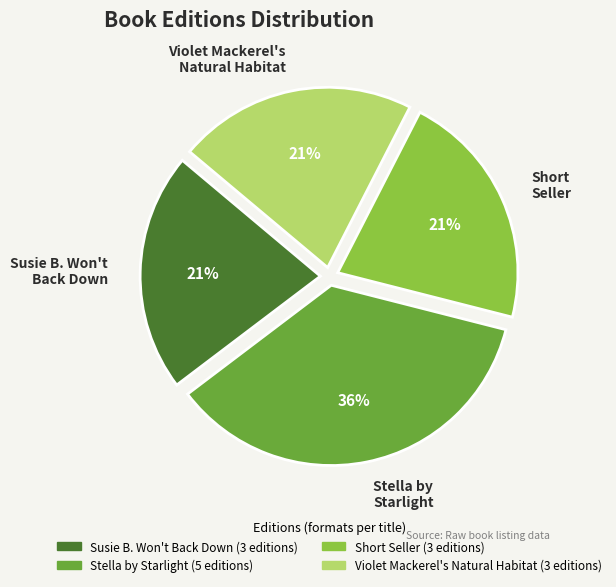

Which has a higher value, Stella by Starlight or Violet Mackerel's Natural Habitat?

Stella by Starlight